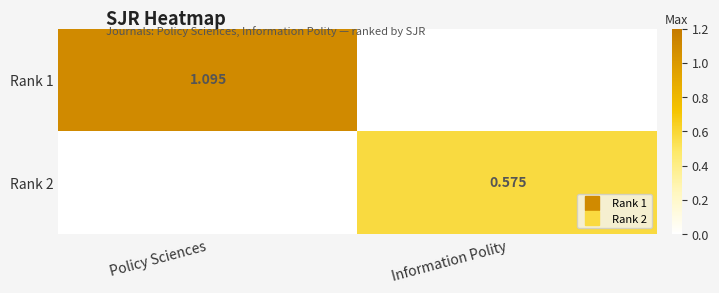

Where is Rank 1 nearest to the value 0?

Information Polity